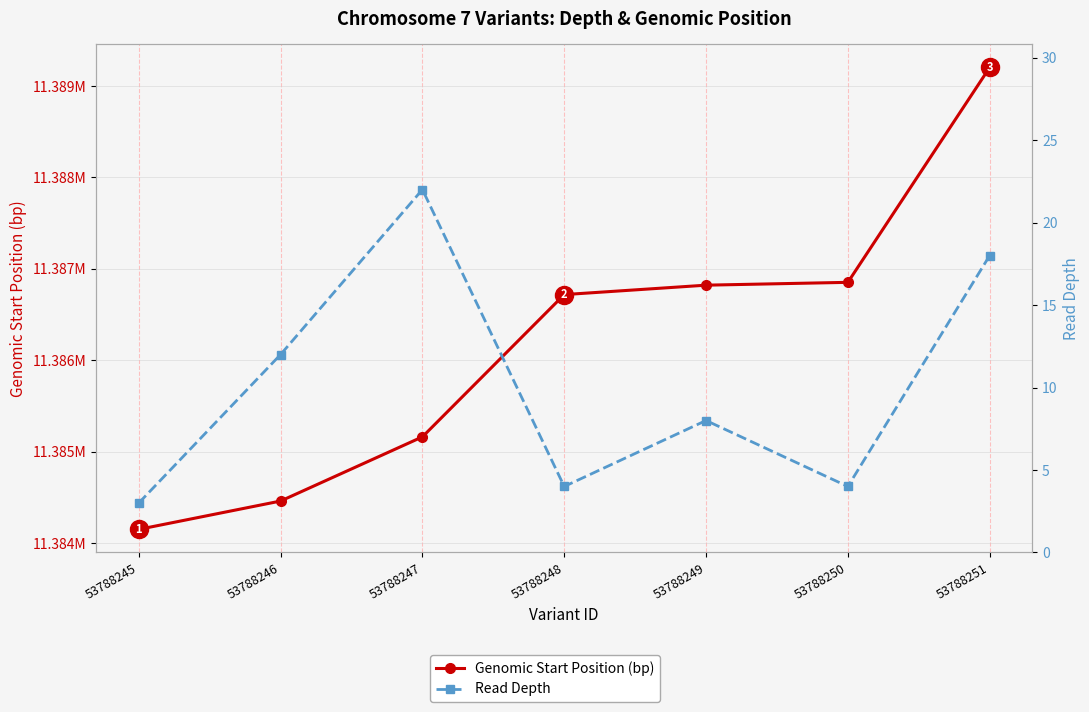

What is the difference between the highest and lowest values at 53788245?

11384148